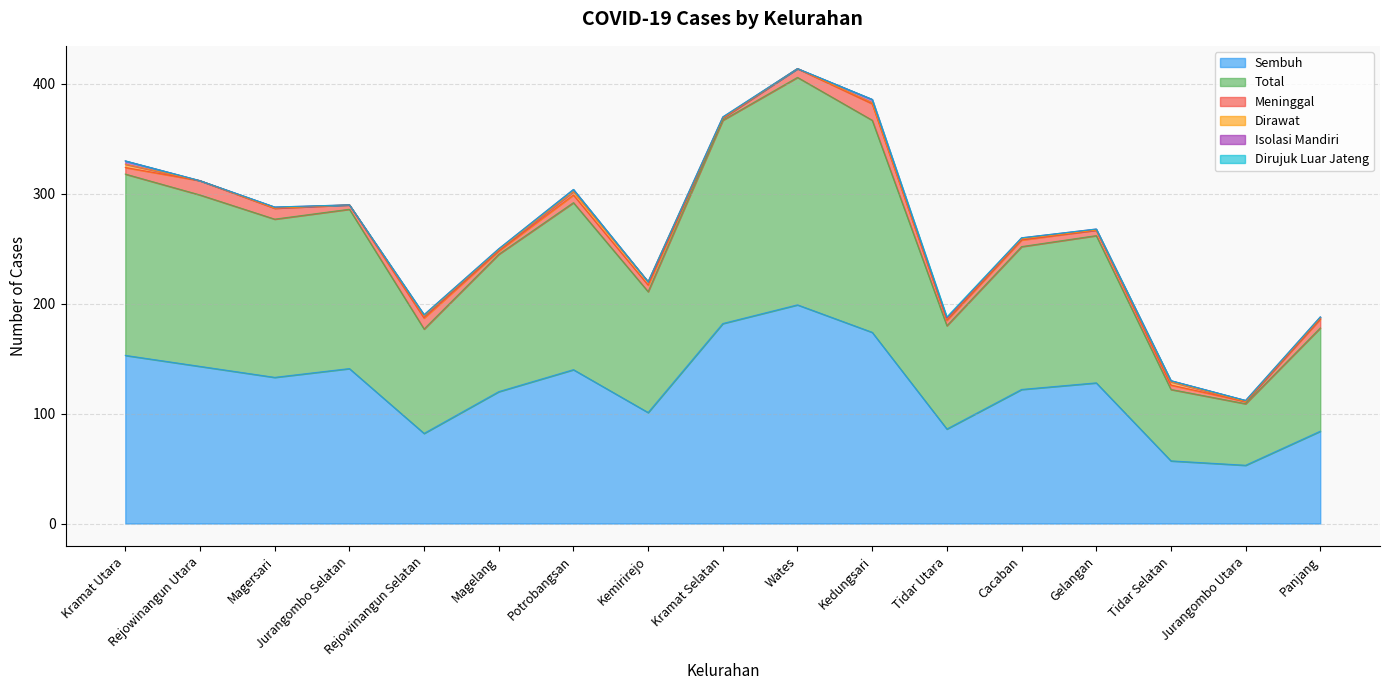

Between which two adjacent categories do Isolasi Mandiri and Dirawat first intersect?

Kemirirejo and Kramat Selatan